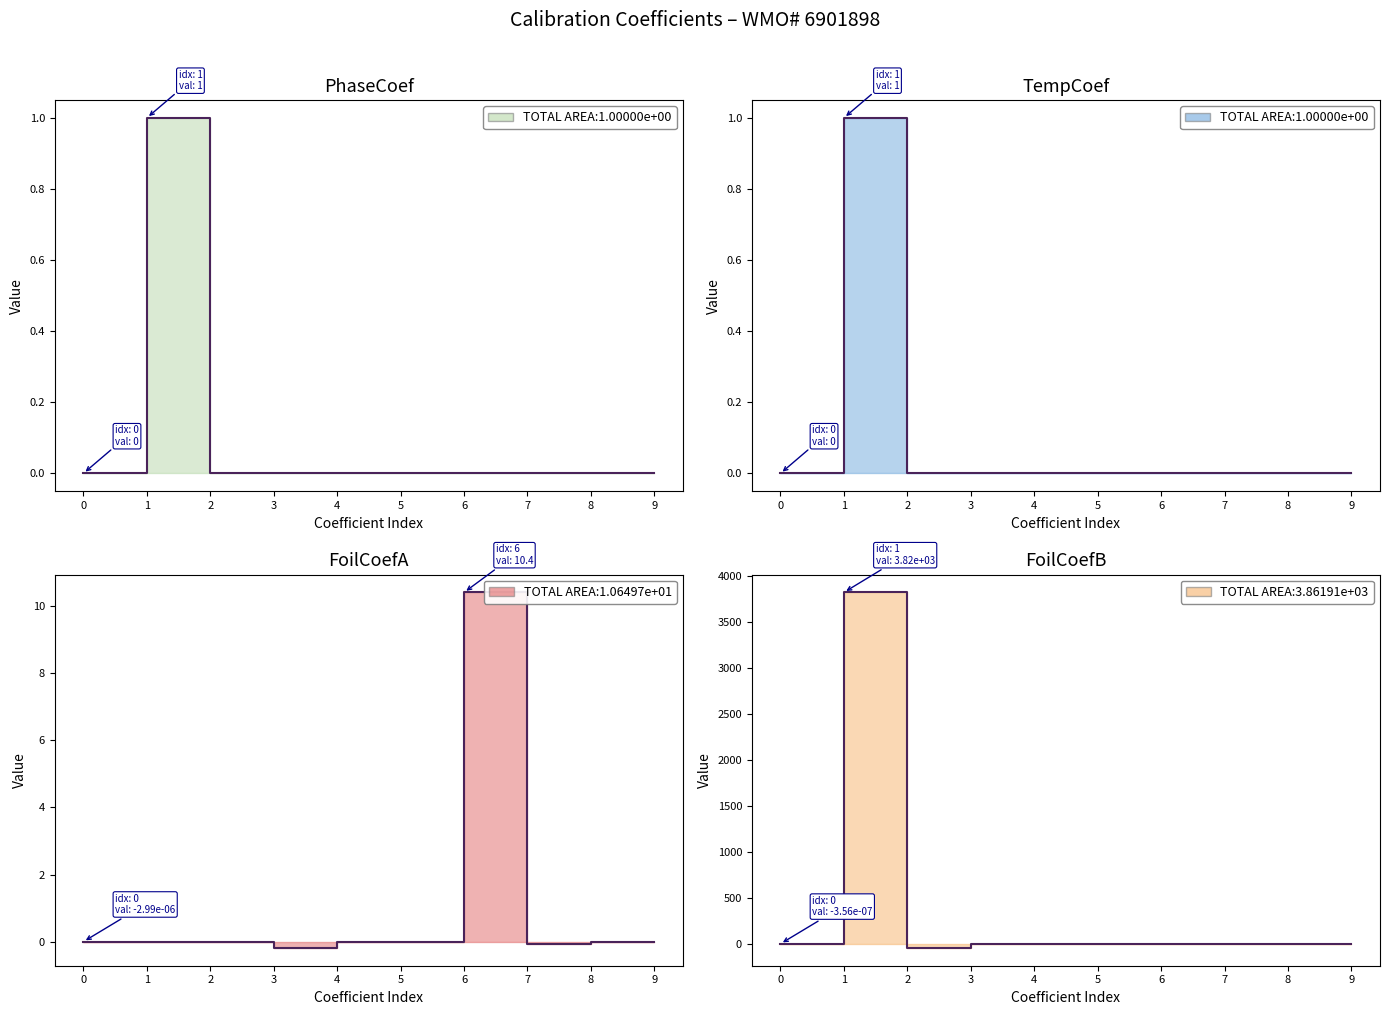

Between 5 and 8, which series saw the biggest shift?

FoilCoefA